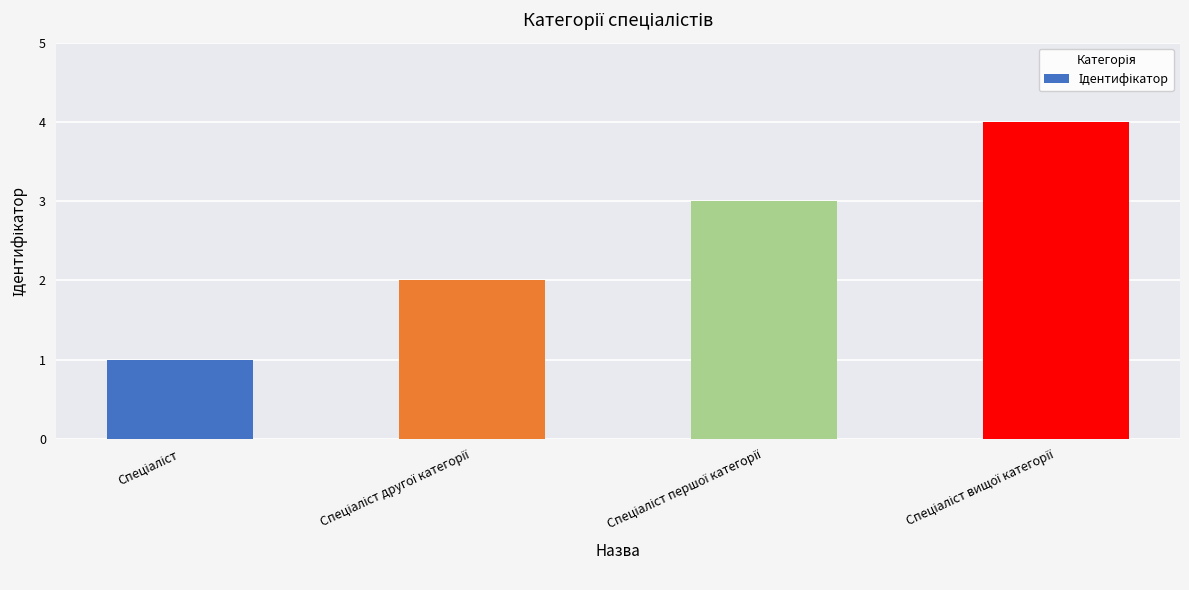

What is the difference between the maximum and minimum values?

3